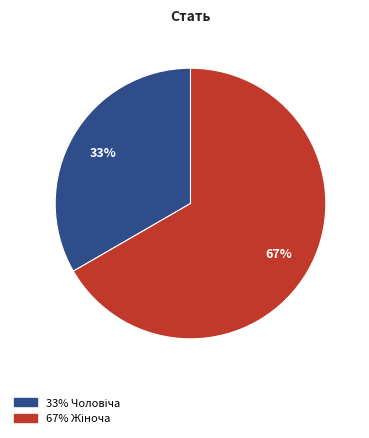

To the nearest percent, what is the average slice percentage?

50%